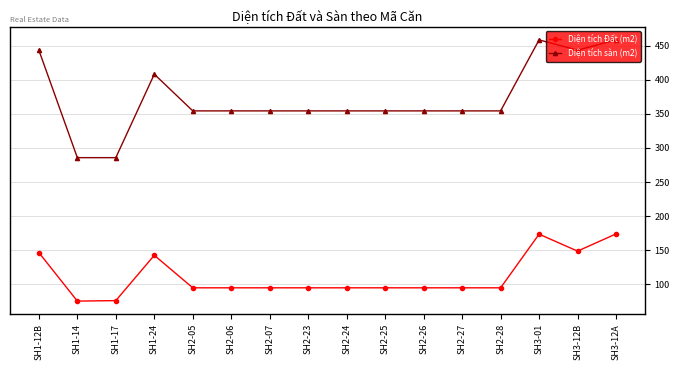

What is the difference between the maximum and minimum values in the Diện tích Đất (m2) series?

98.7